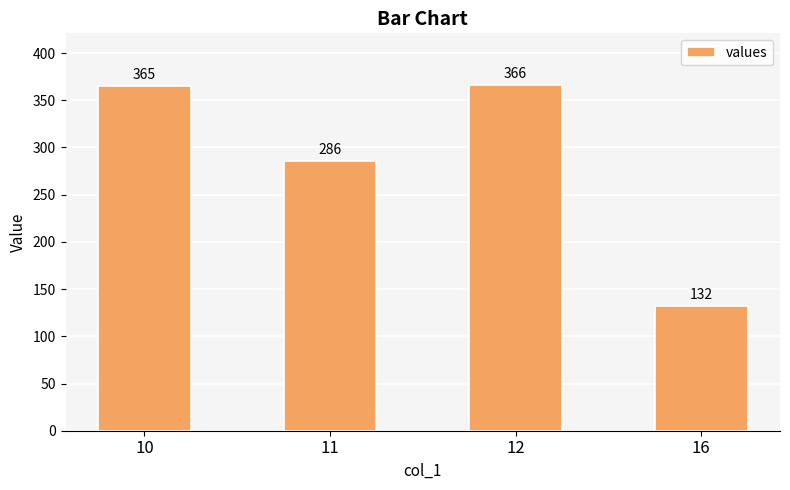

The chart shows a value of 70 at 16. True or false?

False